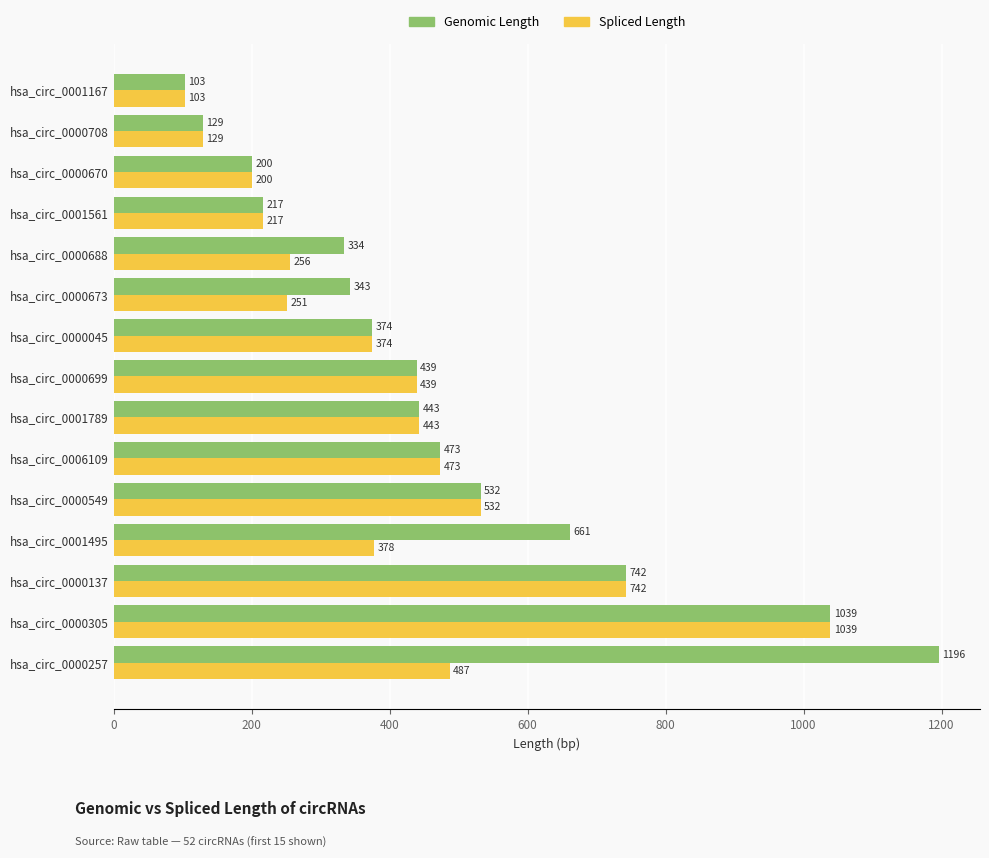

What is the difference between the maximum and minimum values in the Genomic Length series?

1093